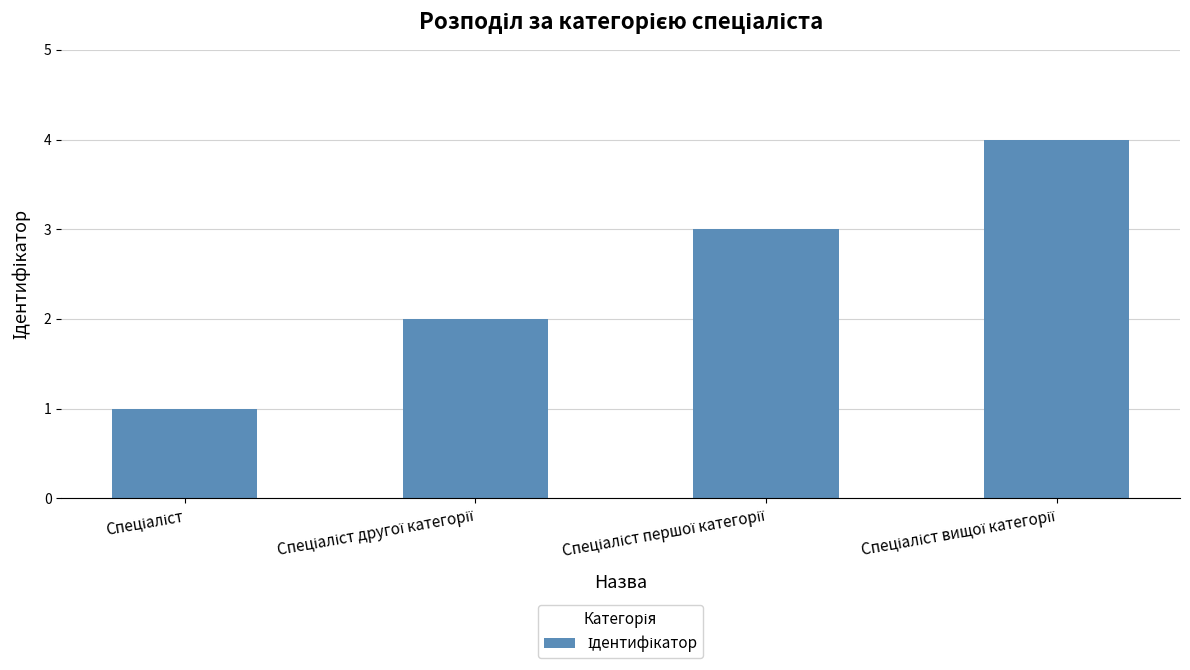

Are the bars horizontal?

No